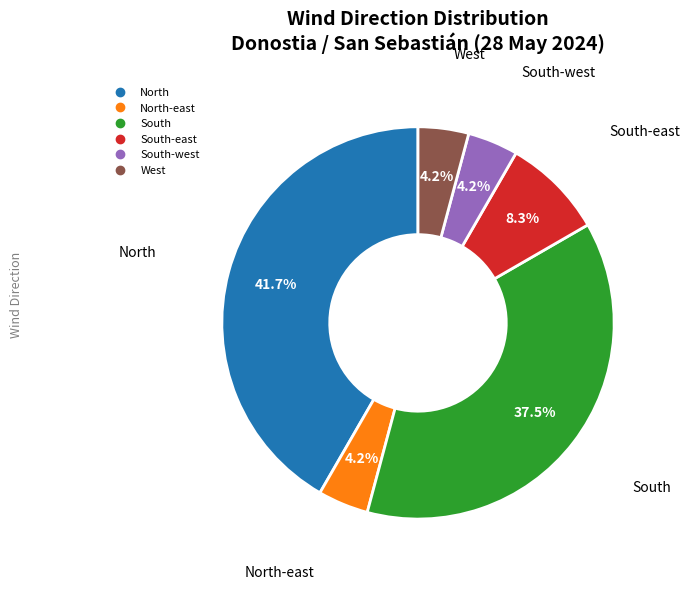

Does any single category account for the majority?

No